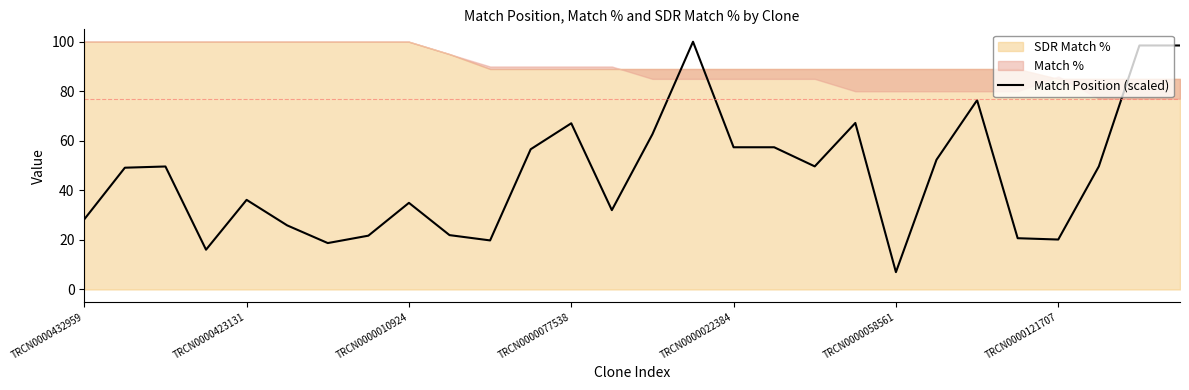

How many lines are shown in the chart?

1